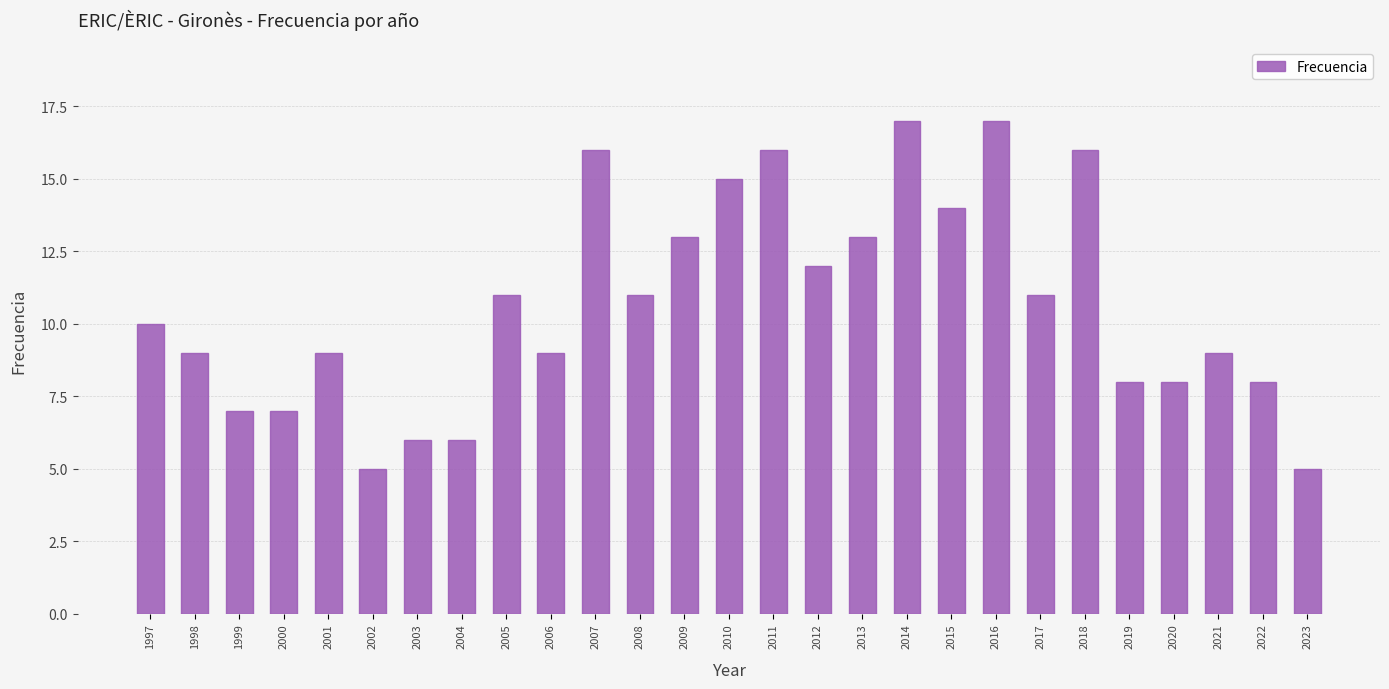

Reading left to right, list all the values displayed in this chart.

1997=10	1998=9	1999=7	2000=7	2001=9	2002=5	2003=6	2004=6	2005=11	2006=9	2007=16	2008=11	2009=13	2010=15	2011=16	2012=12	2013=13	2014=17	2015=14	2016=17	2017=11	2018=16	2019=8	2020=8	2021=9	2022=8	2023=5